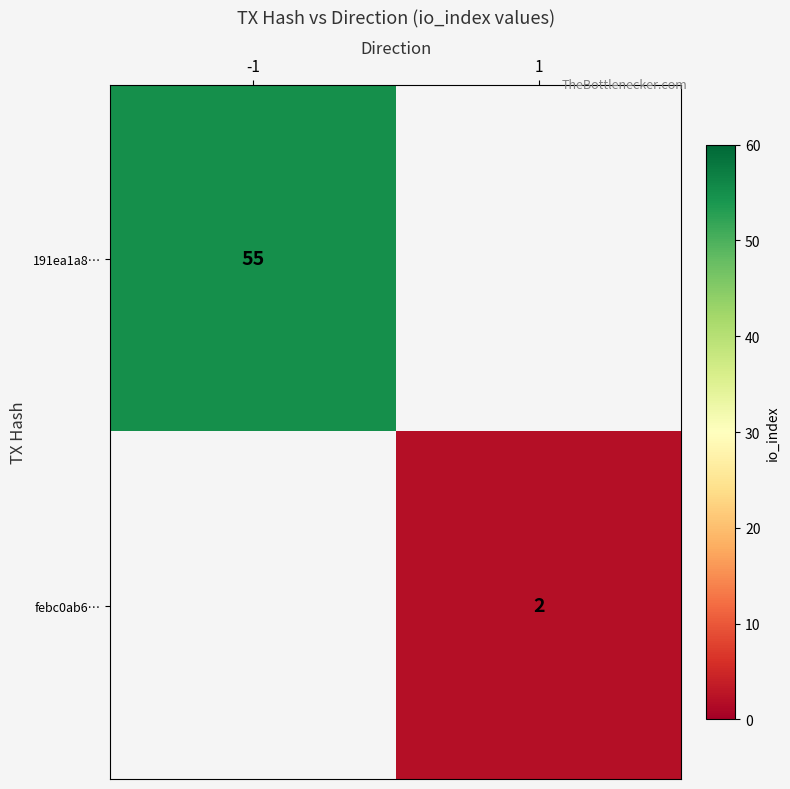

Is the value of febc0ab6… at 1 greater than the value of 191ea1a8… at -1?

No